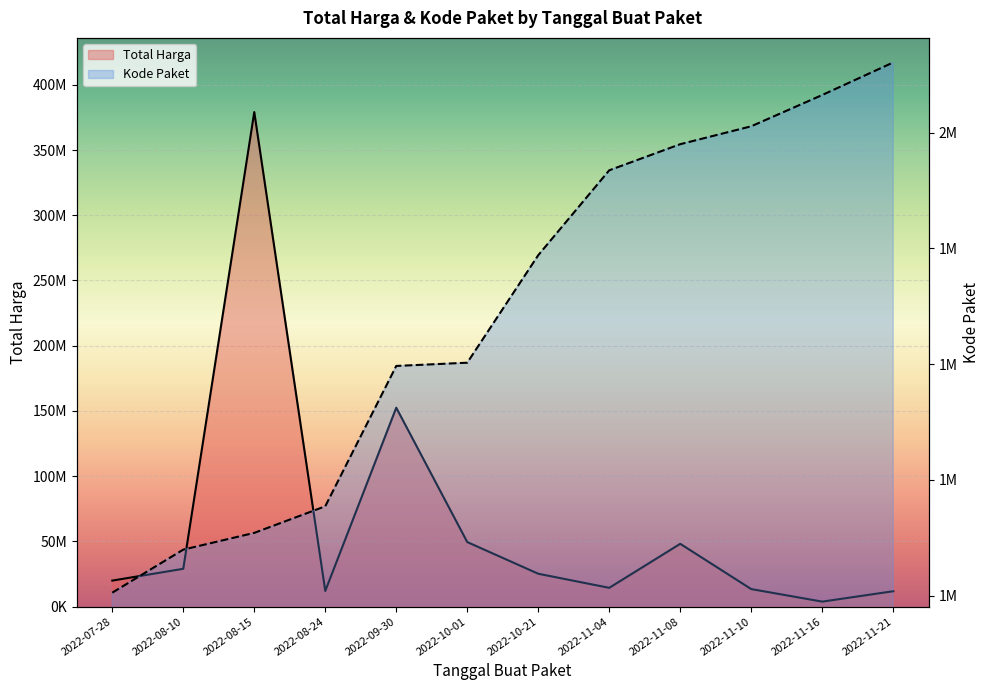

List the series in order of their overall mean, lowest first.

Kode Paket, Total Harga